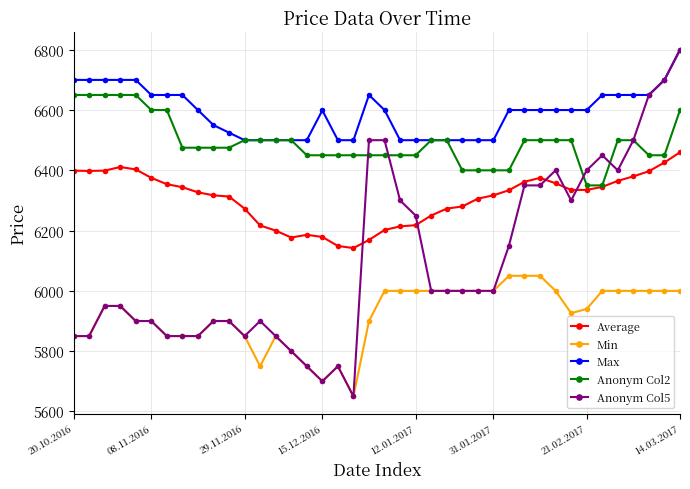

Does the chart have visible grid lines?

Yes